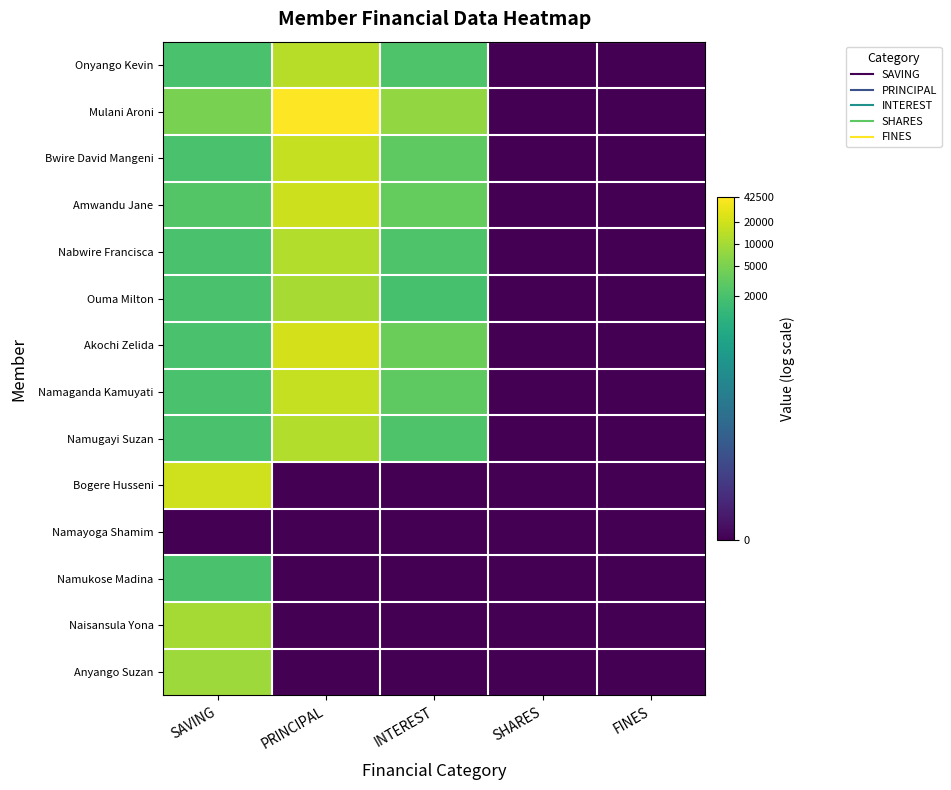

What is the greatest value displayed?

10.7